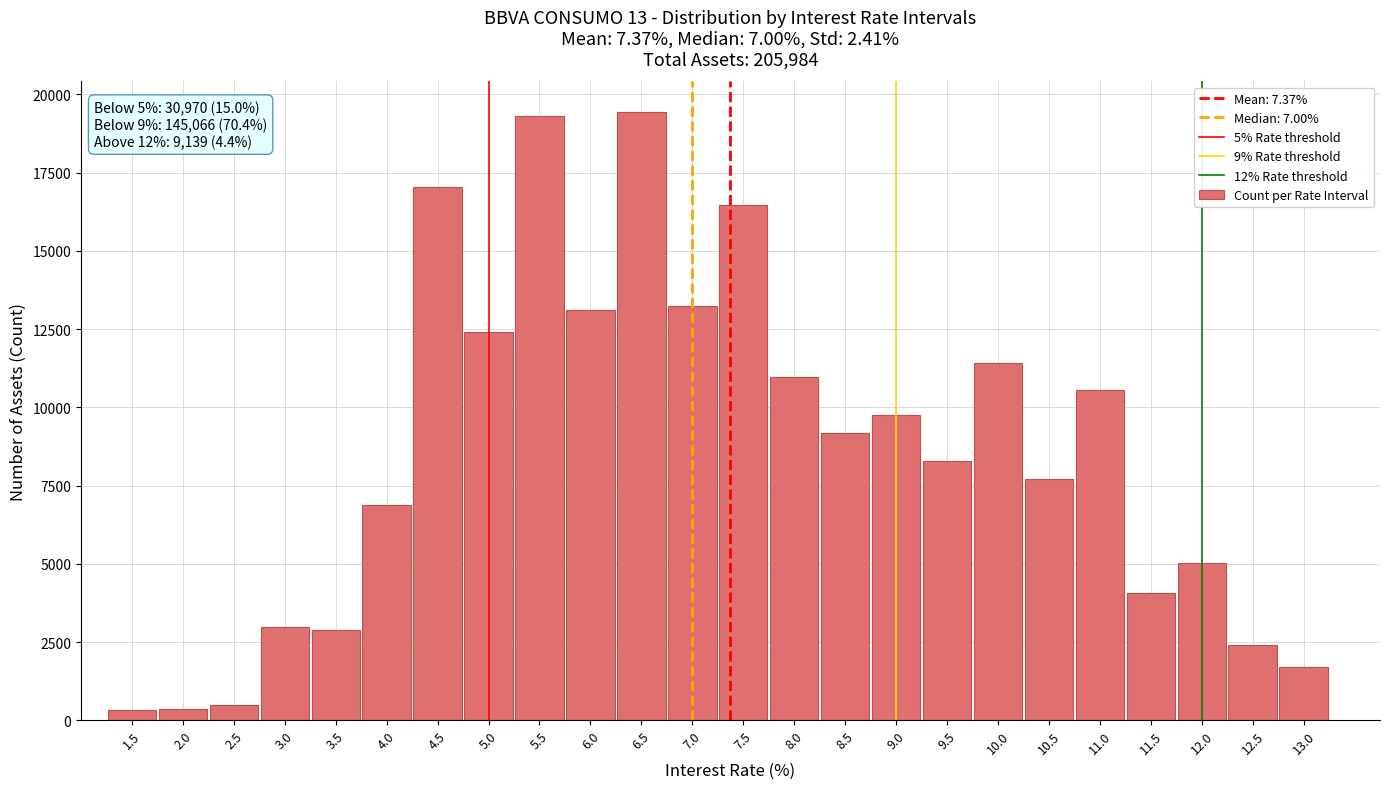

What is the greatest value displayed?

19445